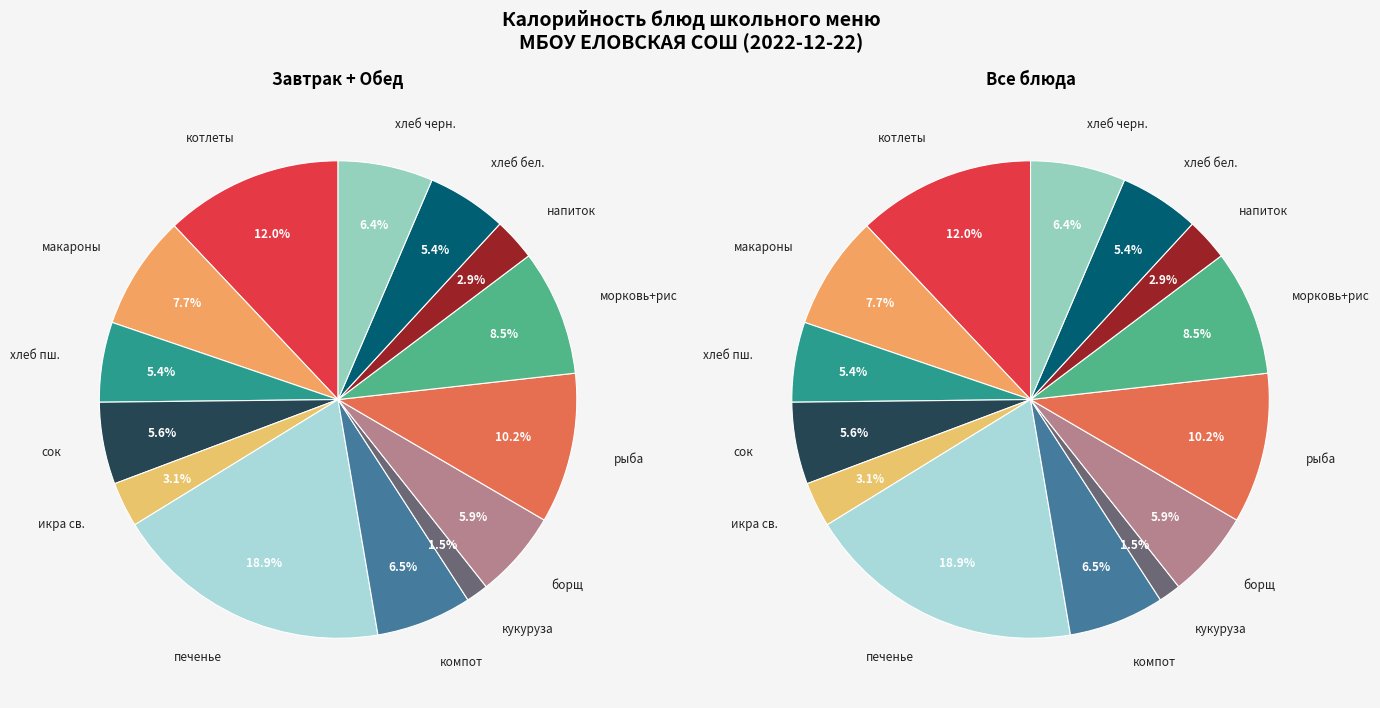

To the nearest percent, what is the average slice percentage?

7%